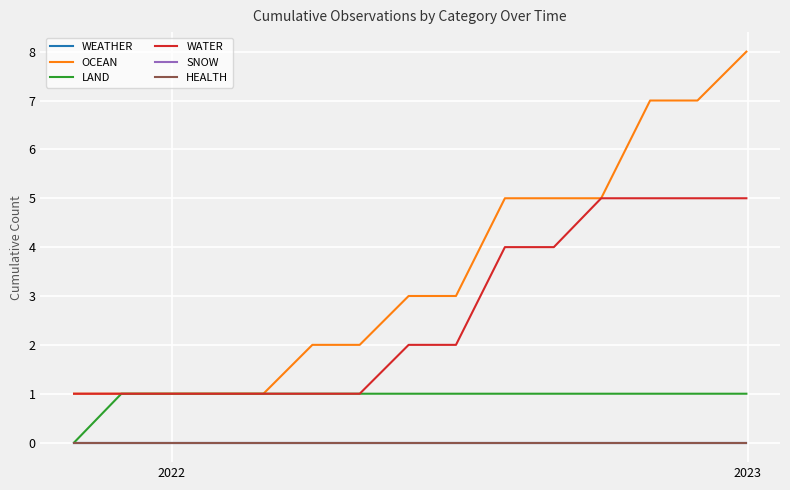

True or false: OCEAN and SNOW intersect in this chart.

False